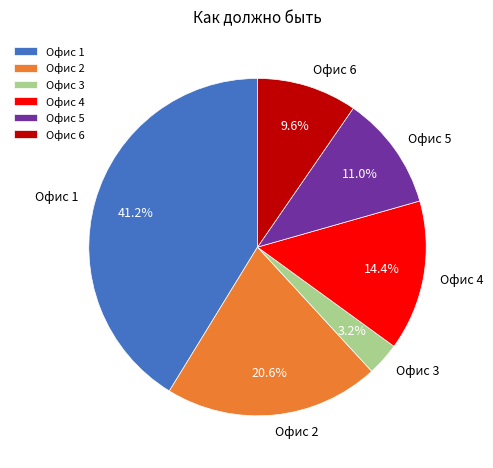

To the nearest percent, what is the combined percentage of Офис 6 and Офис 1?

51%